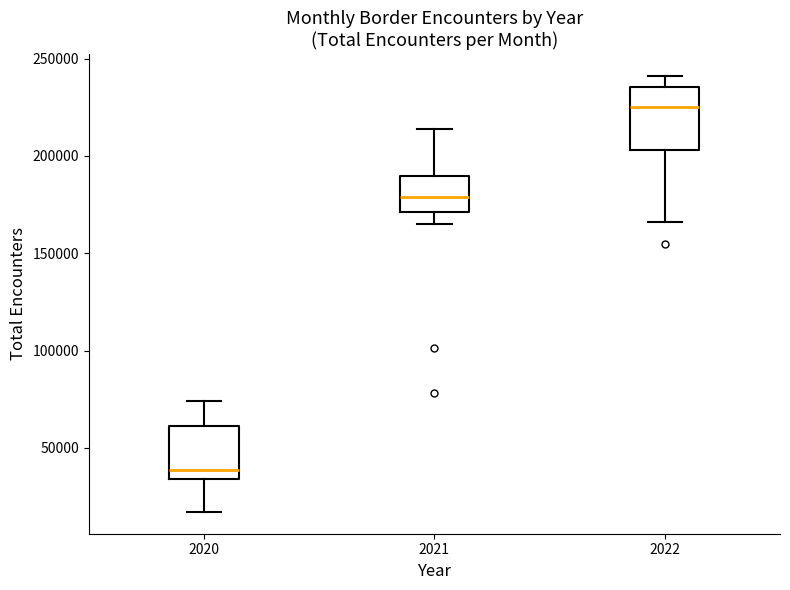

Reading left to right, read every box against the y-axis: the position of its median line, the range the box covers, and the ends of its whiskers. The values are not printed on the chart, so give them approximately, as read against the axis.

2020: median 40000, box 35000 to 60000, whiskers 15000 to 75000
2021: median 180000, box 170000 to 190000, whiskers 165000 to 215000
2022: median 225000, box 205000 to 235000, whiskers 165000 to 240000